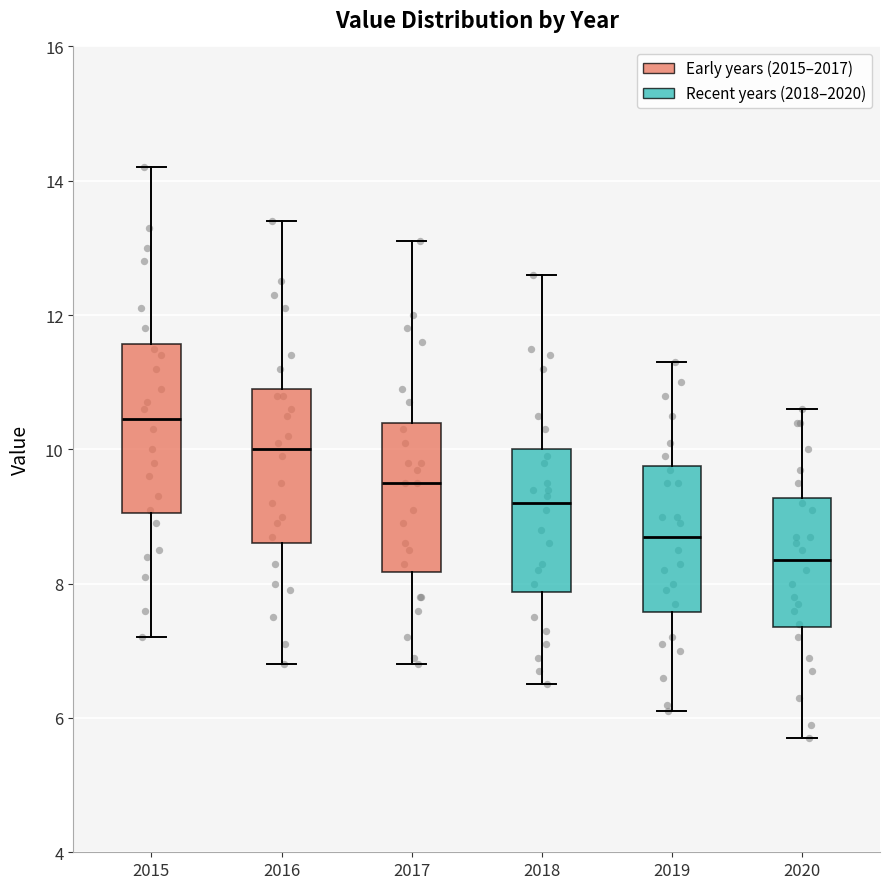

Which box's median line is the lowest?

2020